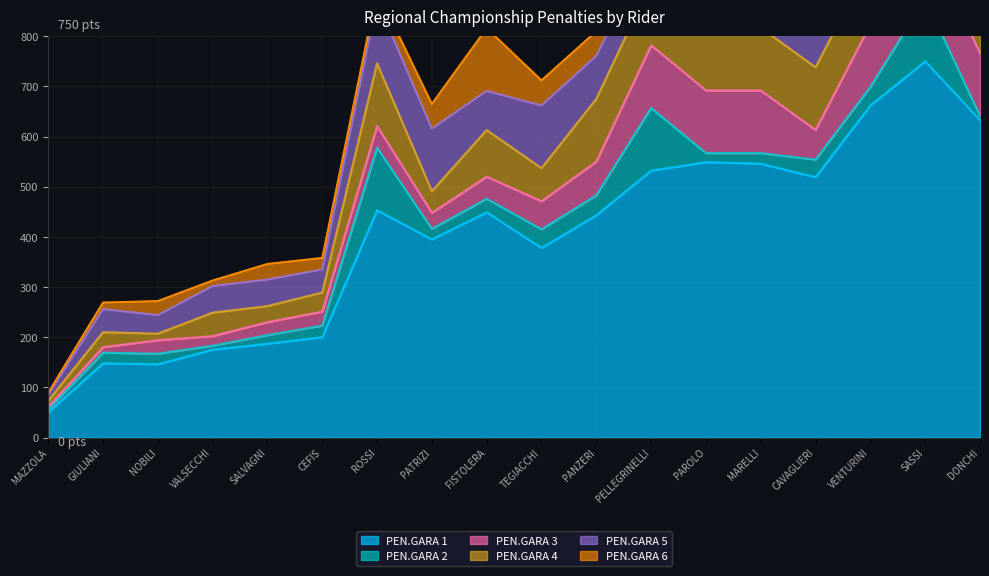

At which category is the sum across all series the highest?

SASSI WALTER